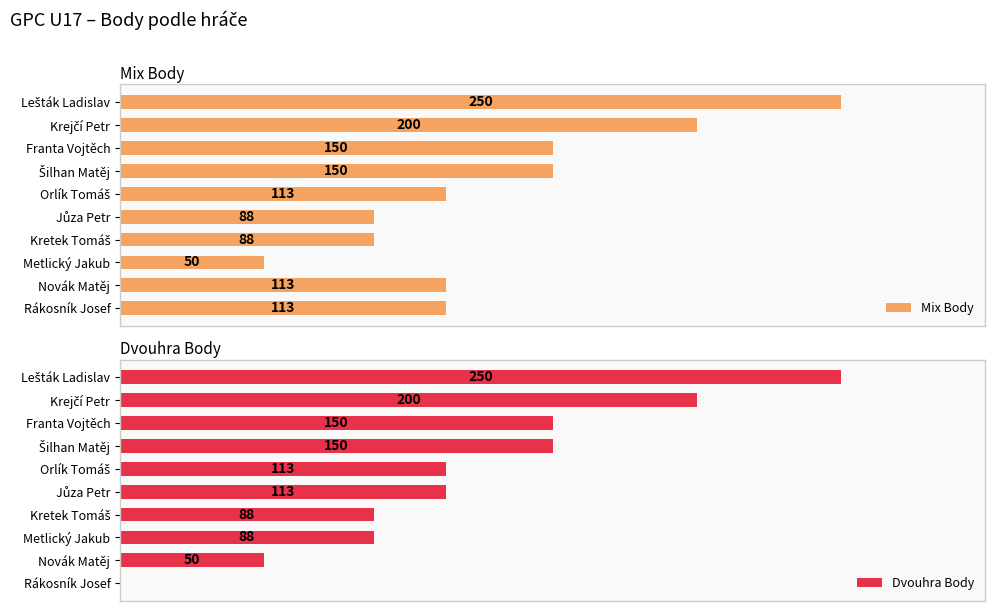

What are all the series names shown in the legend?

Mix Body, Dvouhra Body